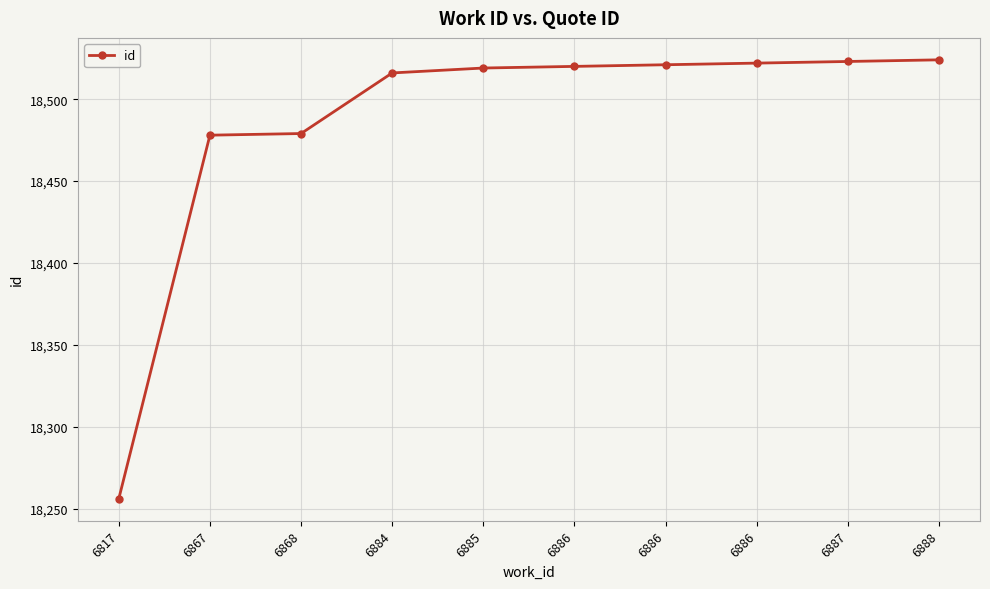

Is this an area chart (filled region under the line)?

No